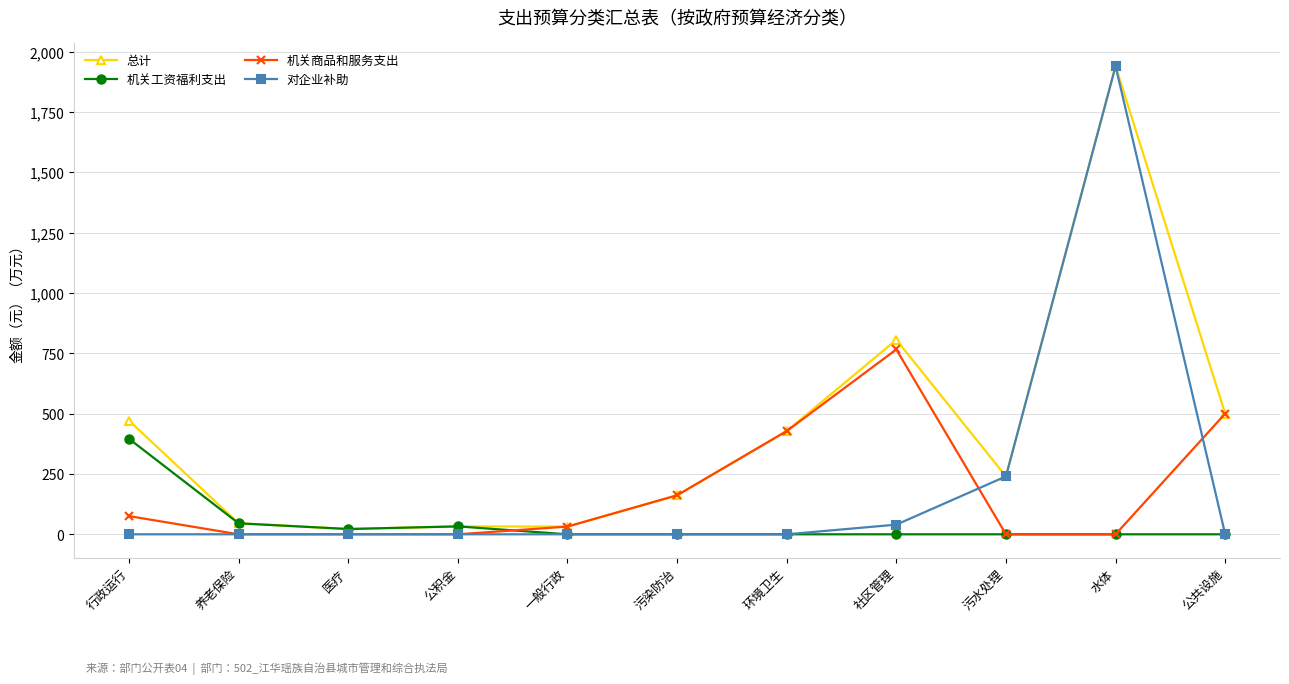

What is the sum of all 总计 values?

4678.9